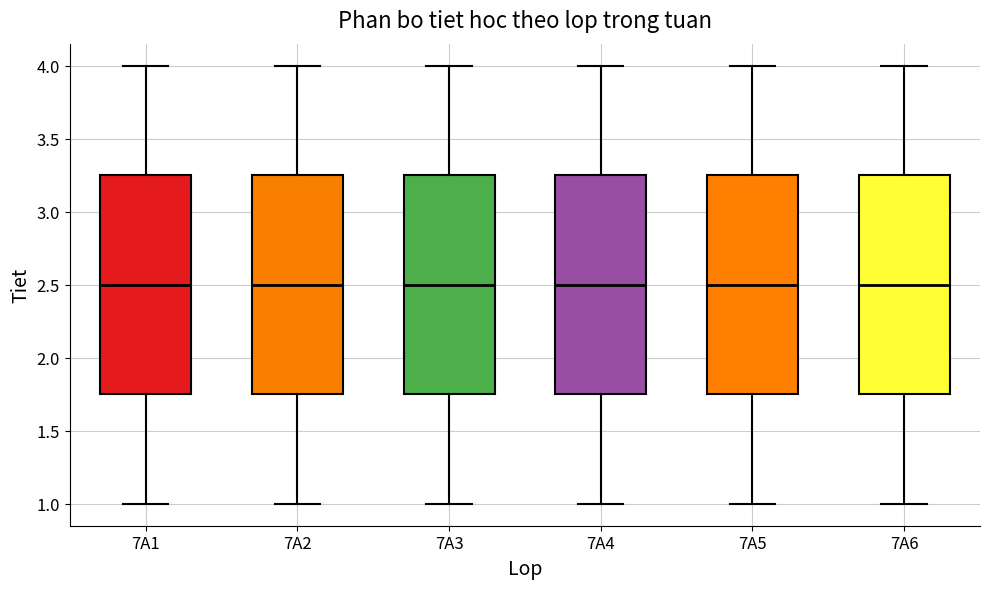

Reading left to right, read every box against the y-axis: the position of its median line, the range the box covers, and the ends of its whiskers. The values are not printed on the chart, so give them approximately, as read against the axis.

7A1: median 2.50, box 1.75 to 3.25, whiskers 1.00 to 4.00
7A2: median 2.50, box 1.75 to 3.25, whiskers 1.00 to 4.00
7A3: median 2.50, box 1.75 to 3.25, whiskers 1.00 to 4.00
7A4: median 2.50, box 1.75 to 3.25, whiskers 1.00 to 4.00
7A5: median 2.50, box 1.75 to 3.25, whiskers 1.00 to 4.00
7A6: median 2.50, box 1.75 to 3.25, whiskers 1.00 to 4.00